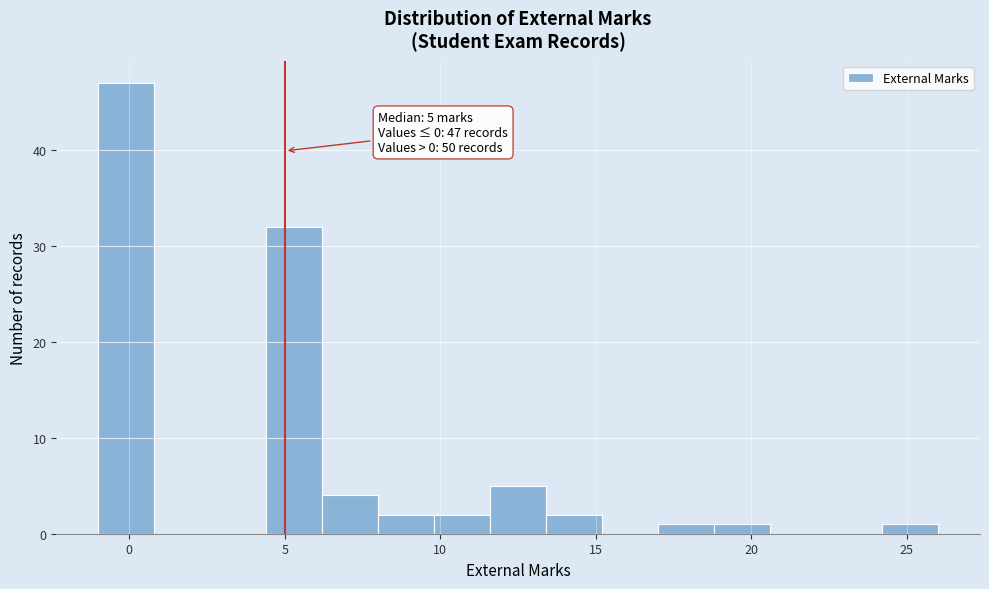

Read against the x-axis, roughly where is the centre of the tallest bar?

0.0